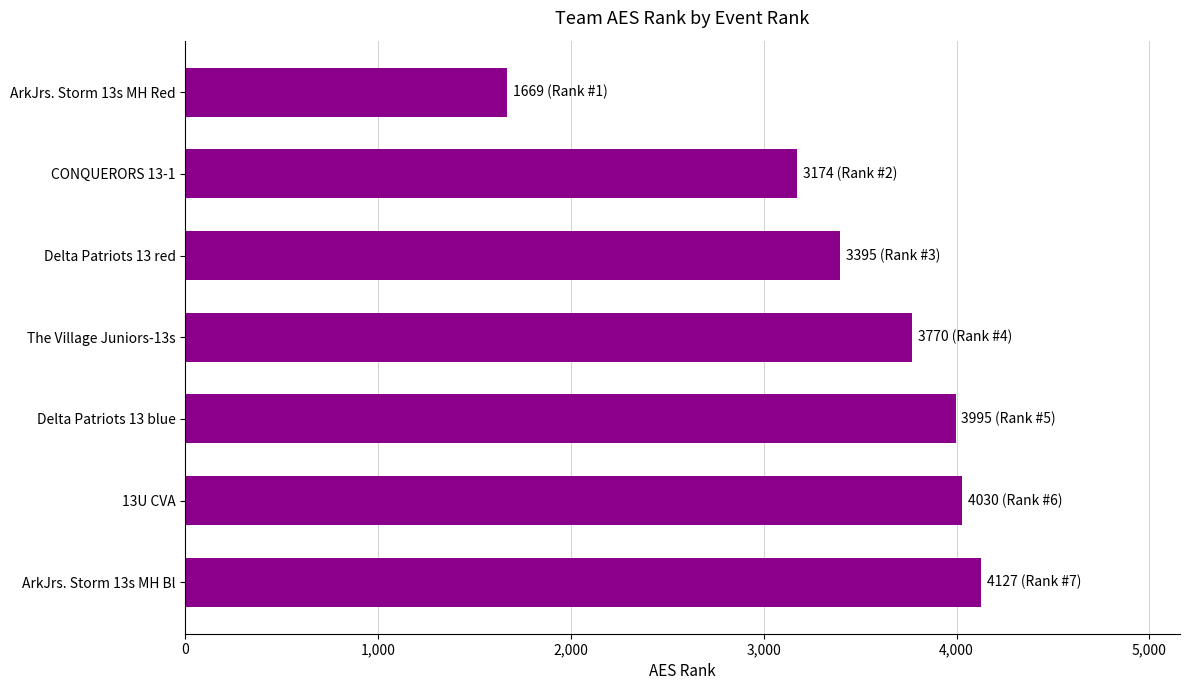

What is the change in value from CONQUERORS 13-1 to Delta Patriots 13 red?

+221